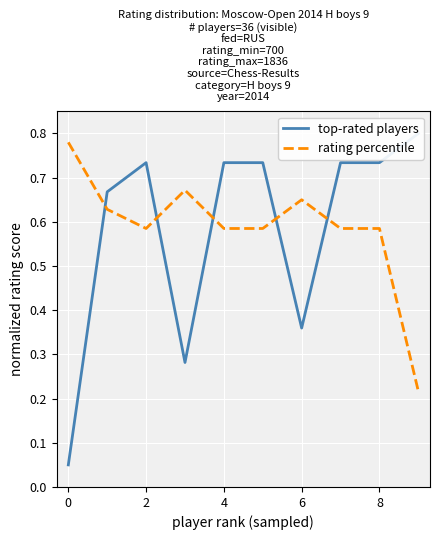

Rank the series by their maximum value, from highest to lowest.

top-rated players, rating percentile